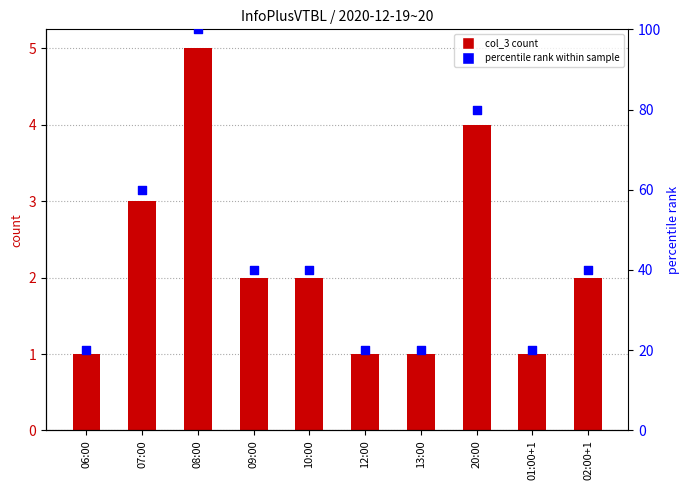

What are all the series names shown in the legend?

col_3, percentile rank within sample